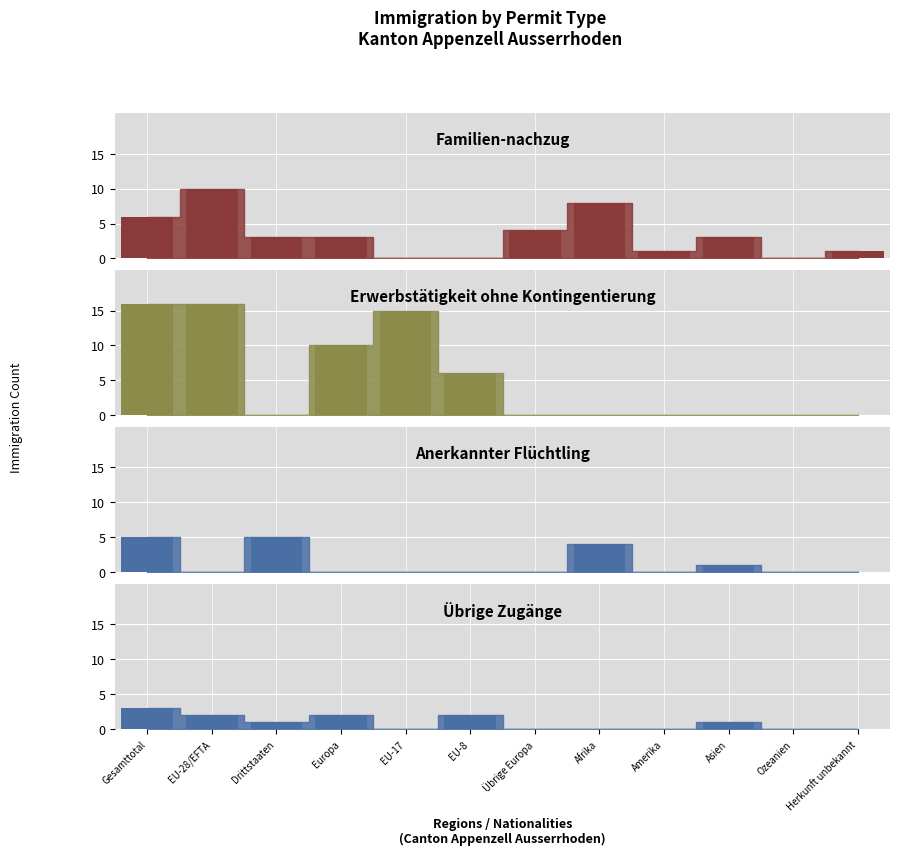

Rank the categories by value from highest to lowest.

EU-28/EFTA, Afrika, Gesamttotal, Übrige Europa, Drittstaaten, Europa, Asien, Amerika, Herkunft unbekannt, EU-17, EU-8, Ozeanien